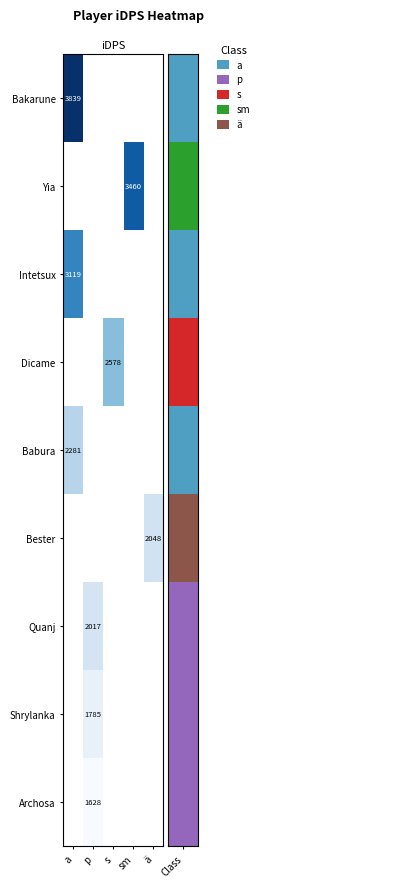

What is the minimum value shown in the chart?

1627.9